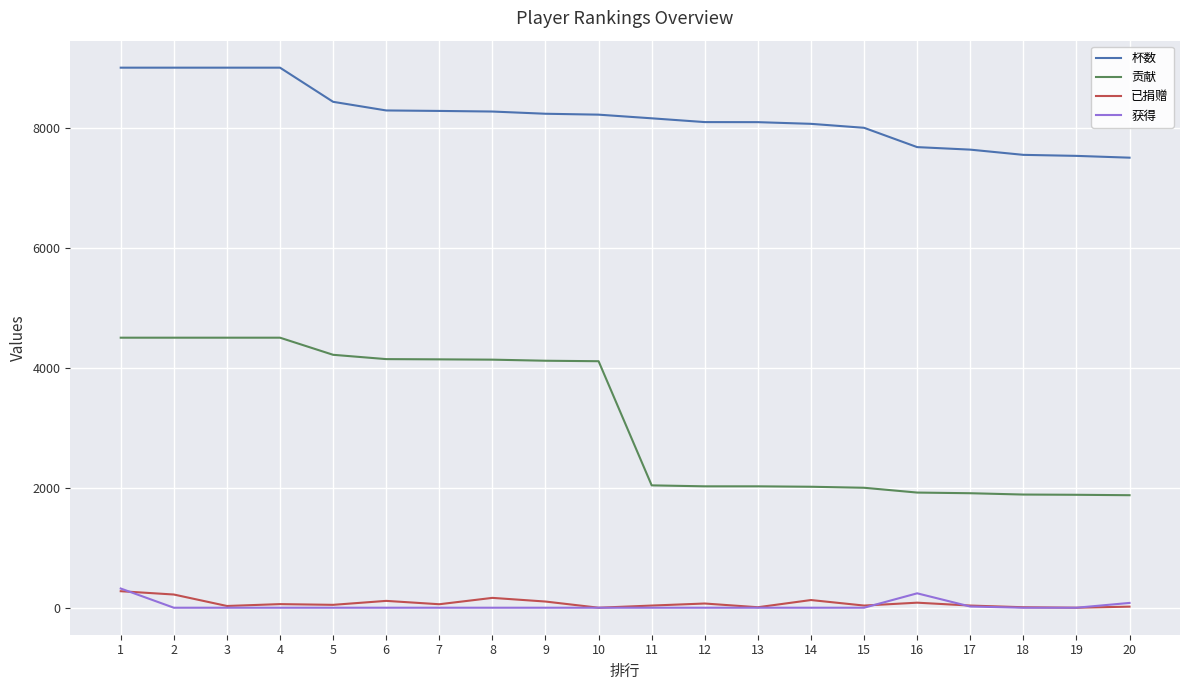

Count the number of data series in this chart.

4